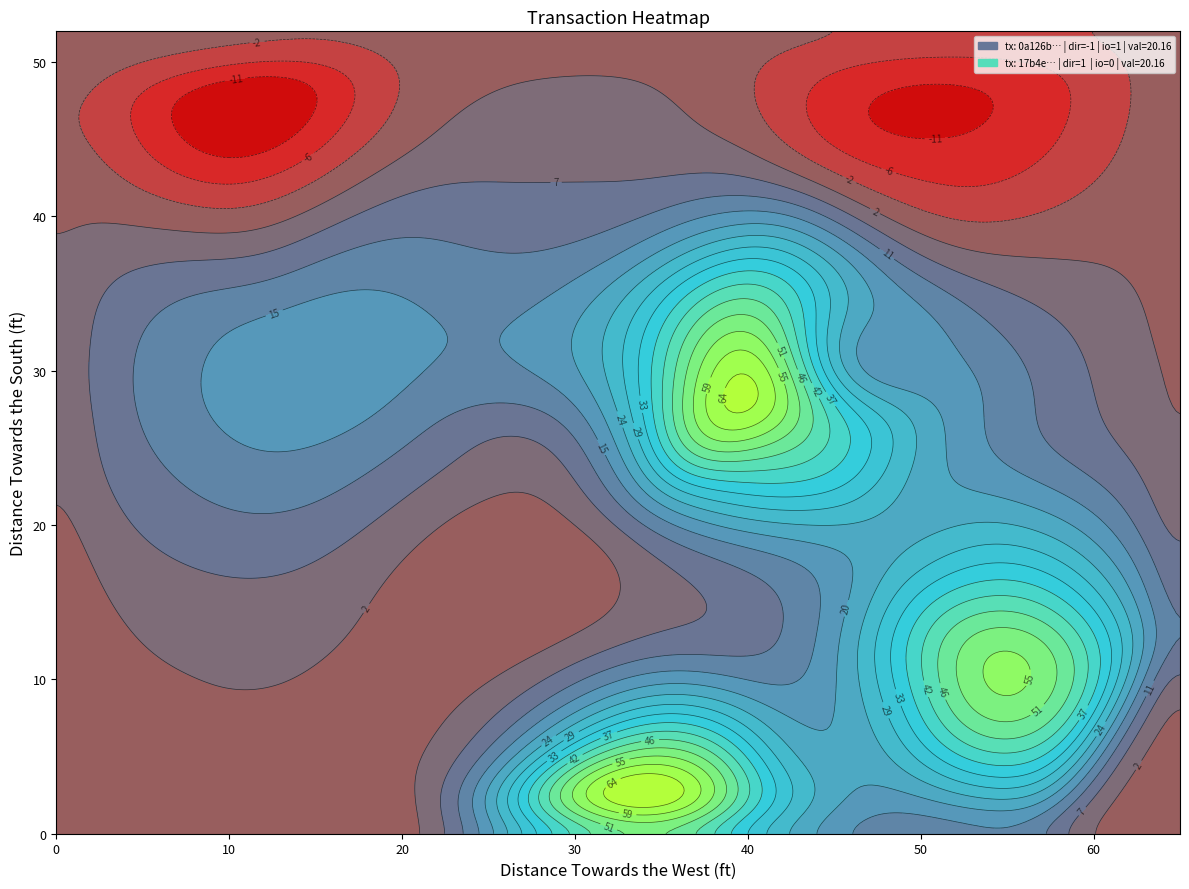

Reading left to right, extract all data points from this chart.

0a126b5ae29f23d8dcd6bcdf0bab366a39b8831: direction=-1.0	io_index=1.0	value=20.2	time_stamp=1702608934.0
17b4e52ca4b05194776529edecf9f509a209ba0: direction=1.0	io_index=0.0	value=20.2	time_stamp=1696798064.0